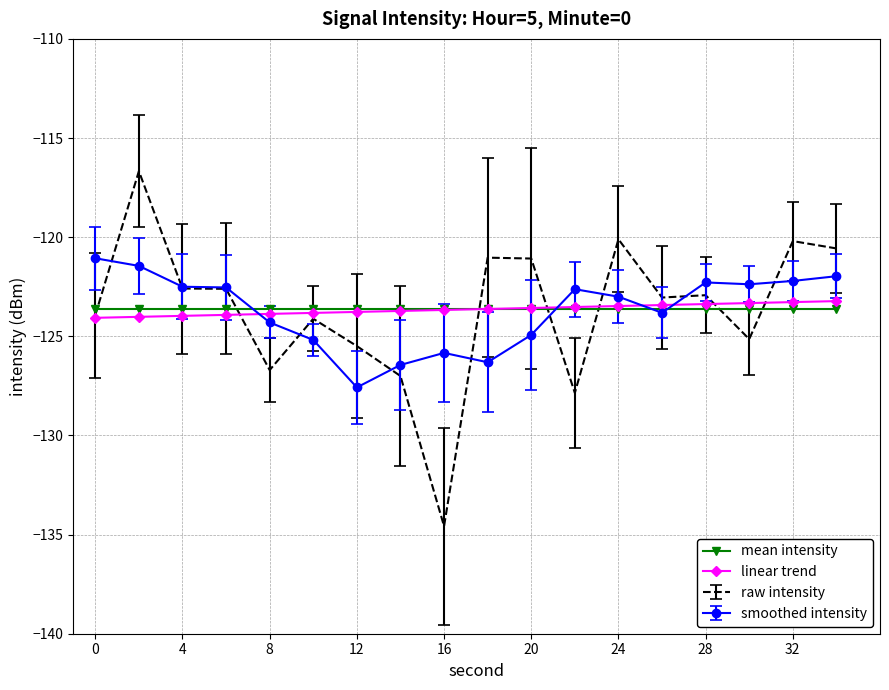

What is the maximum value for smoothed intensity?

-121.1